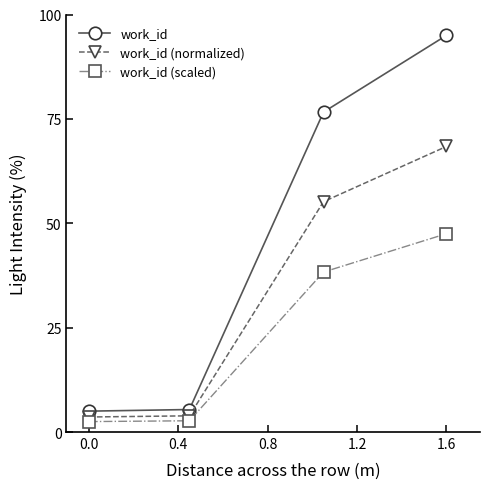

What is the average value of the work_id (scaled) series?

22.8